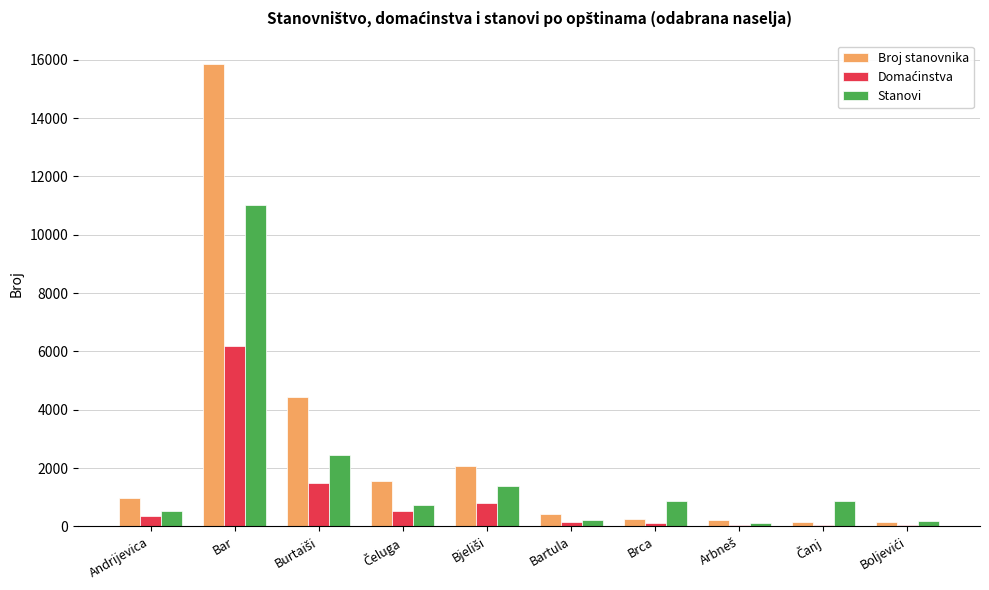

Which series has the widest spread of values?

Broj stanovnika